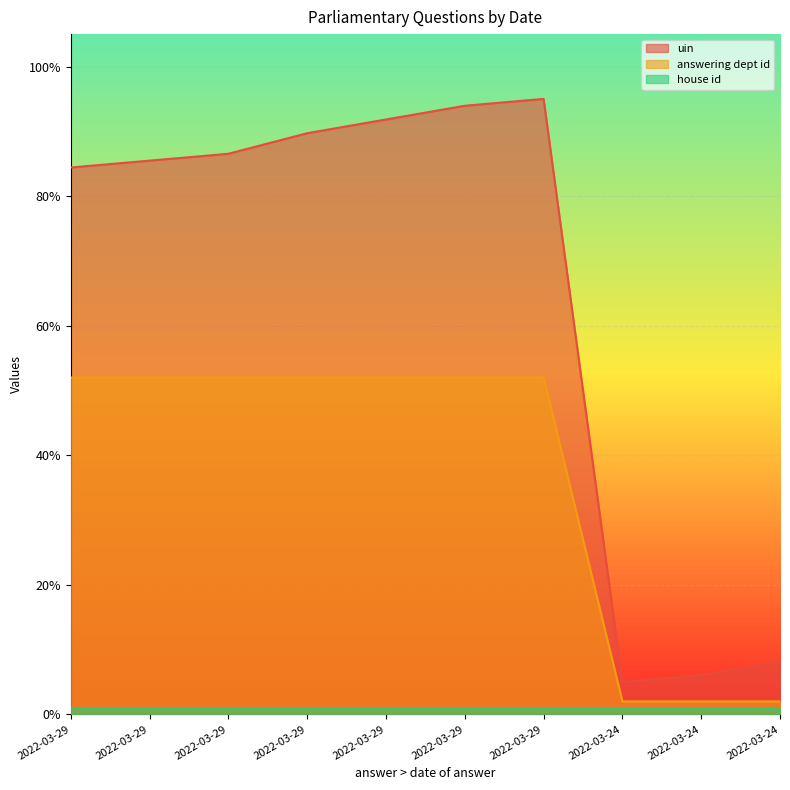

True or false: uin and answering dept id intersect in this chart.

False